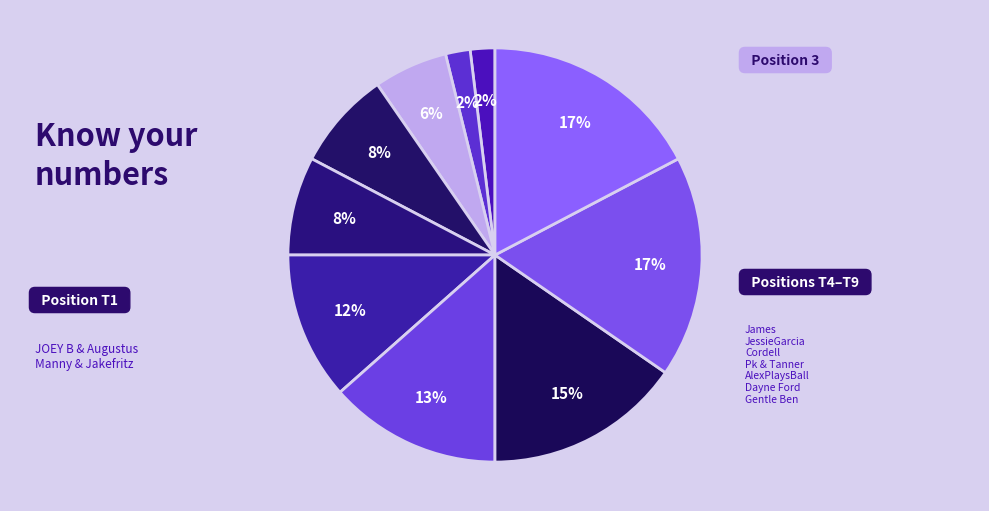

Count the number of slices in the pie.

10